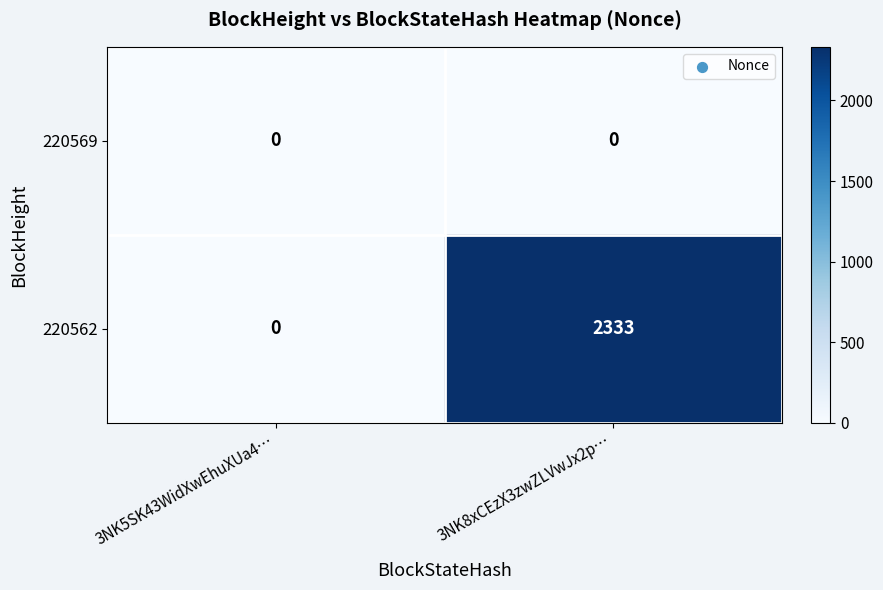

Which label corresponds to the largest value in the chart?

3NK8xCEzX3zwZLVwJx2p…